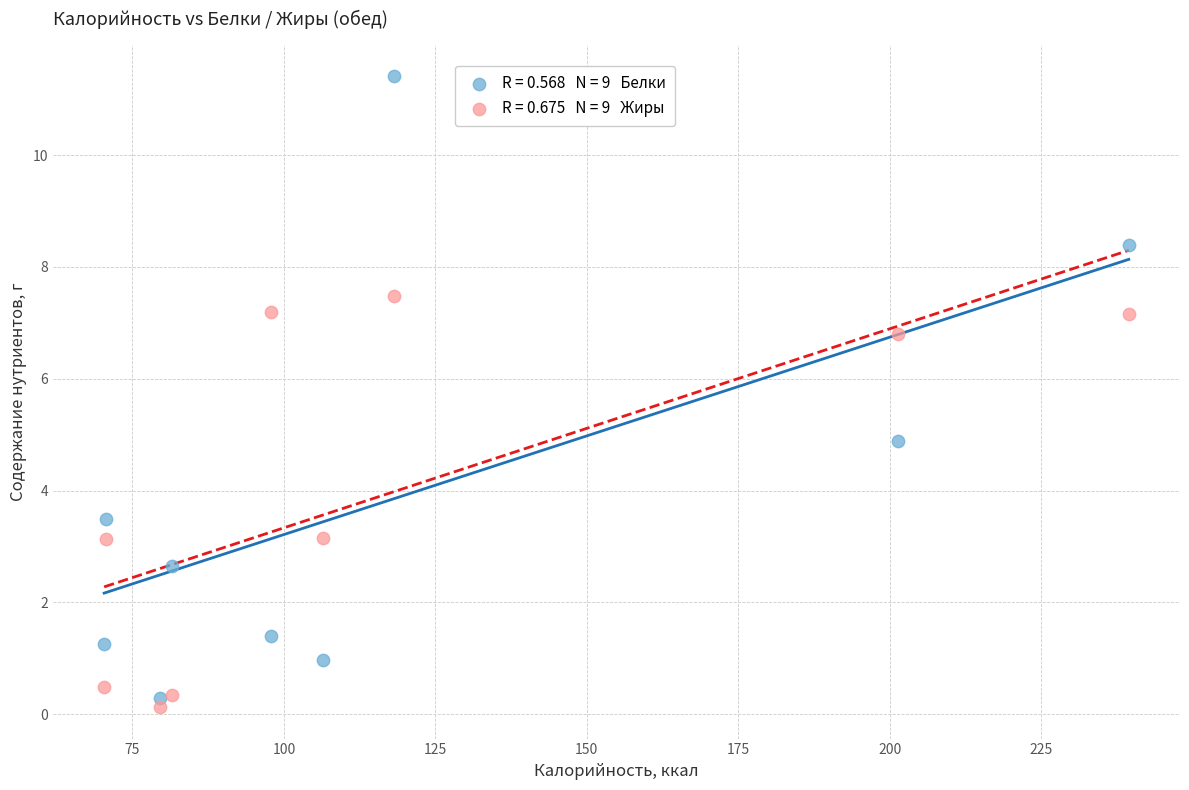

Across all data points, what is the range of X values (max minus min)?

169.1